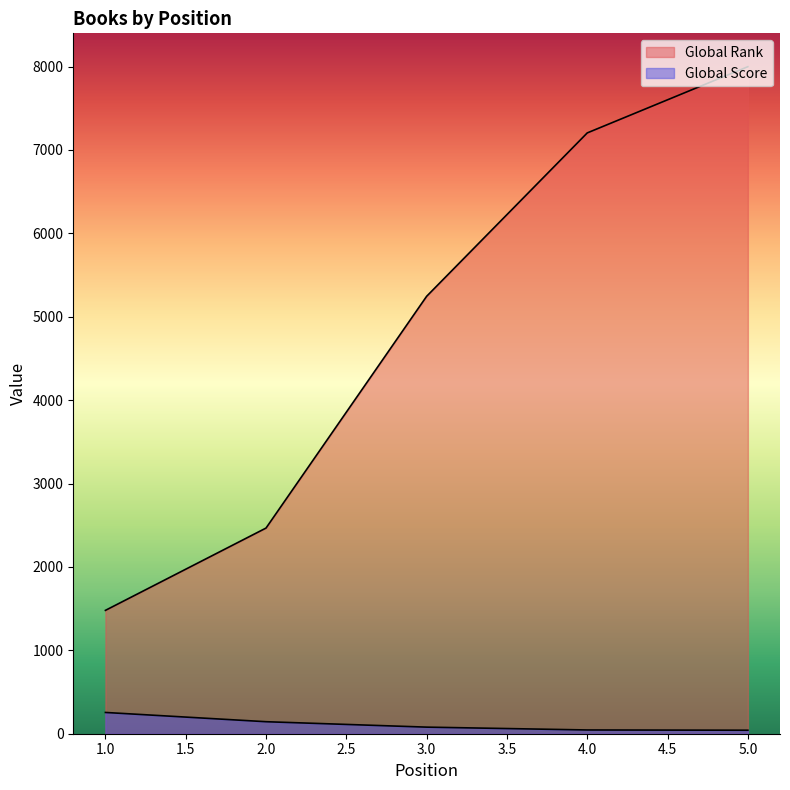

How many lines are shown in the chart?

2